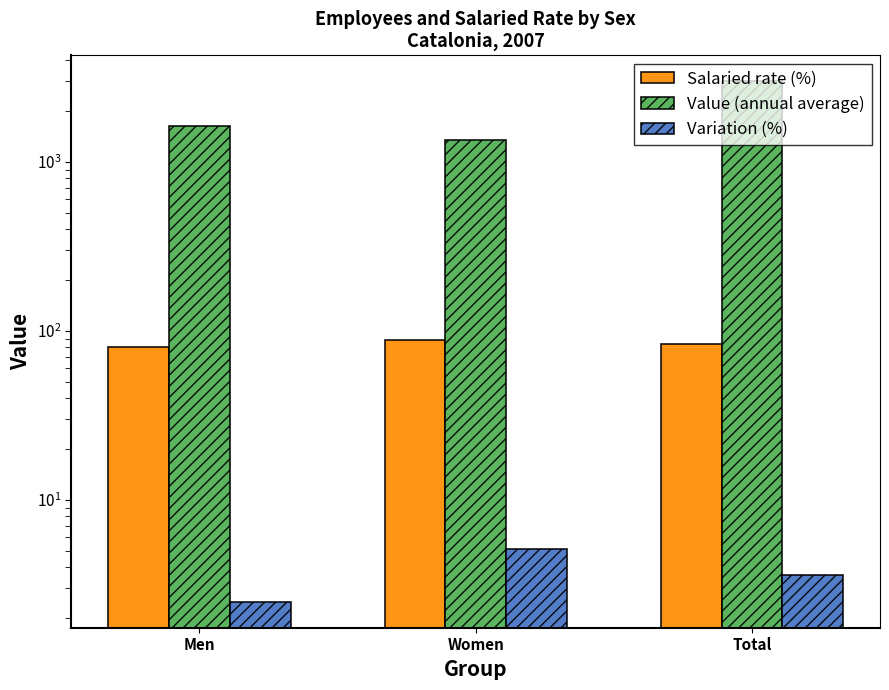

Reading left to right, transcribe all the data shown in this chart.

Salaried rate (%): 80.1	88.7	83.7
Value (annual average): 1641.1	1354.2	2995.3
Variation (%): 2.5	5.1	3.6